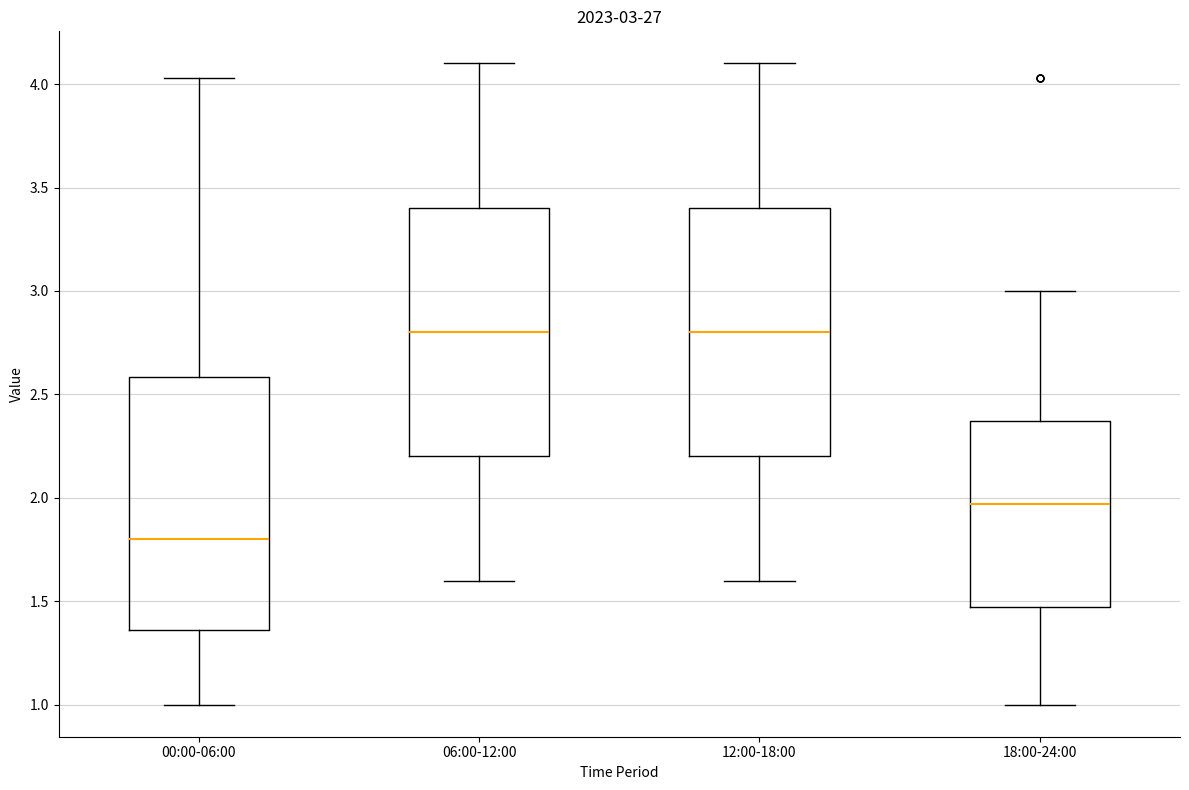

Which box's median line is the lowest?

00:00-06:00